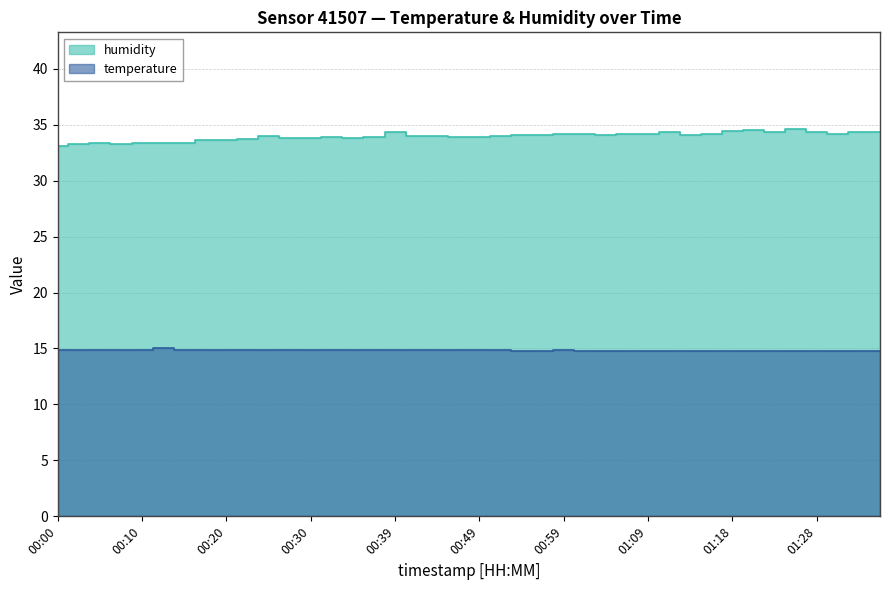

True or false: humidity and temperature intersect in this chart.

False